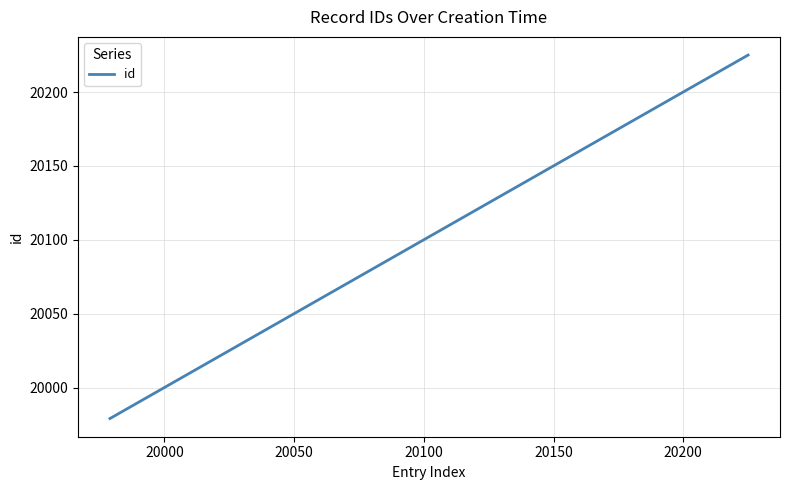

What is the minimum value shown in the chart?

19979